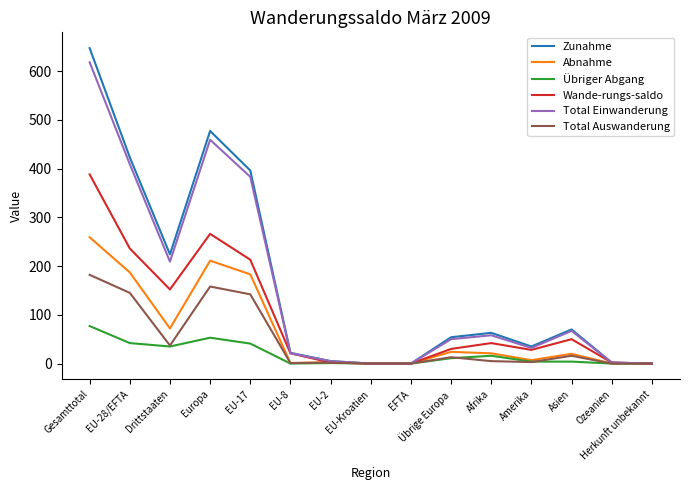

What are all the series names shown in the legend?

Zunahme, Abnahme, Übriger Abgang, Wande-rungs-saldo, Total Einwanderung, Total Auswanderung